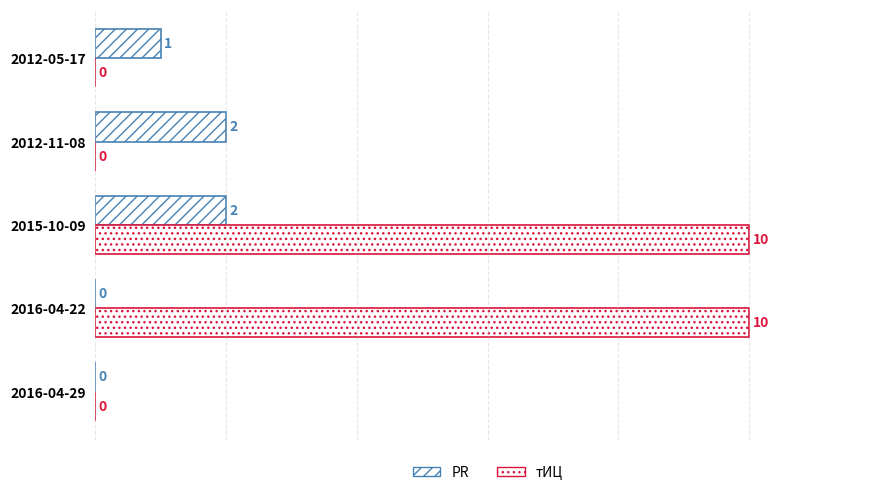

Count the number of categories in the chart.

5